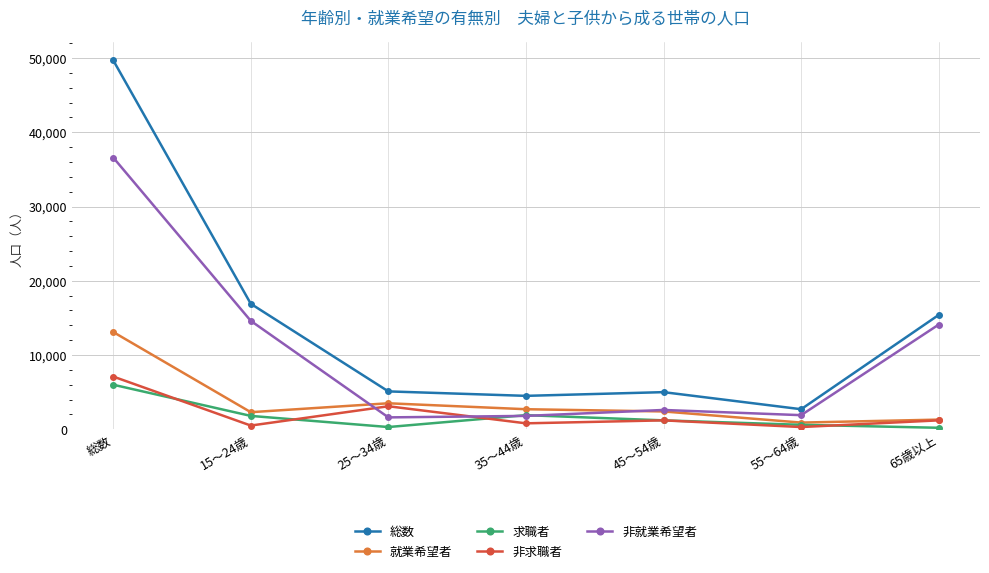

Does the chart display data point markers on the line(s)?

Yes